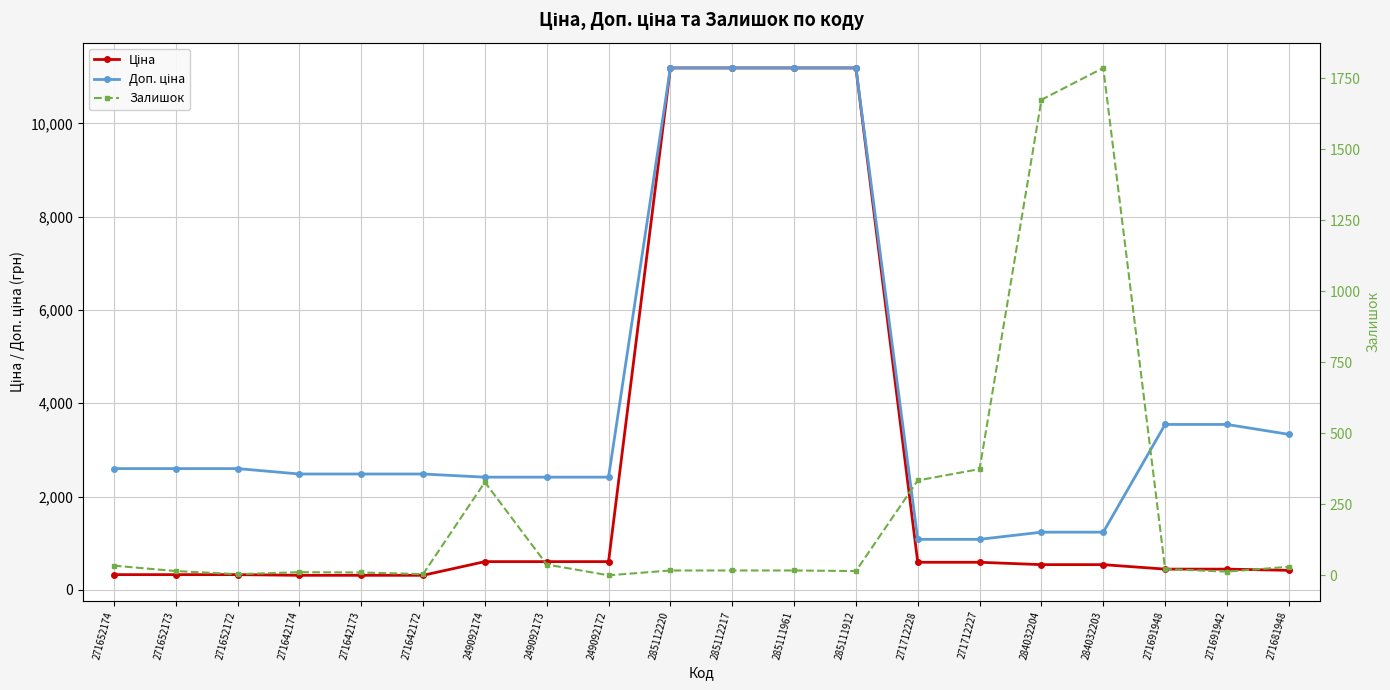

At which label does Ціна reach its minimum?

271642174